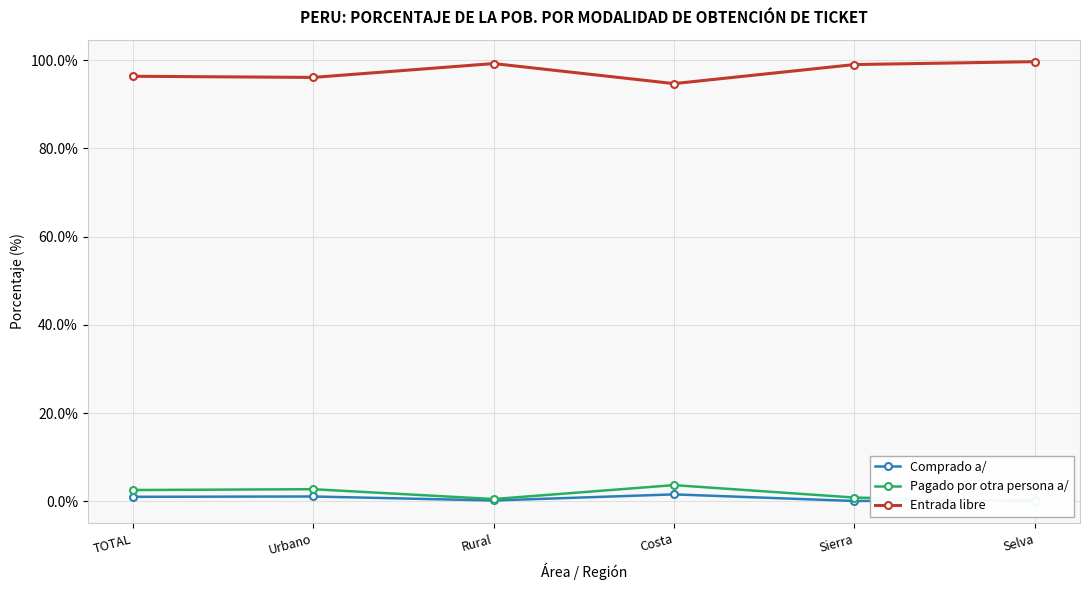

How many interior local valleys does the Entrada libre series have?

2